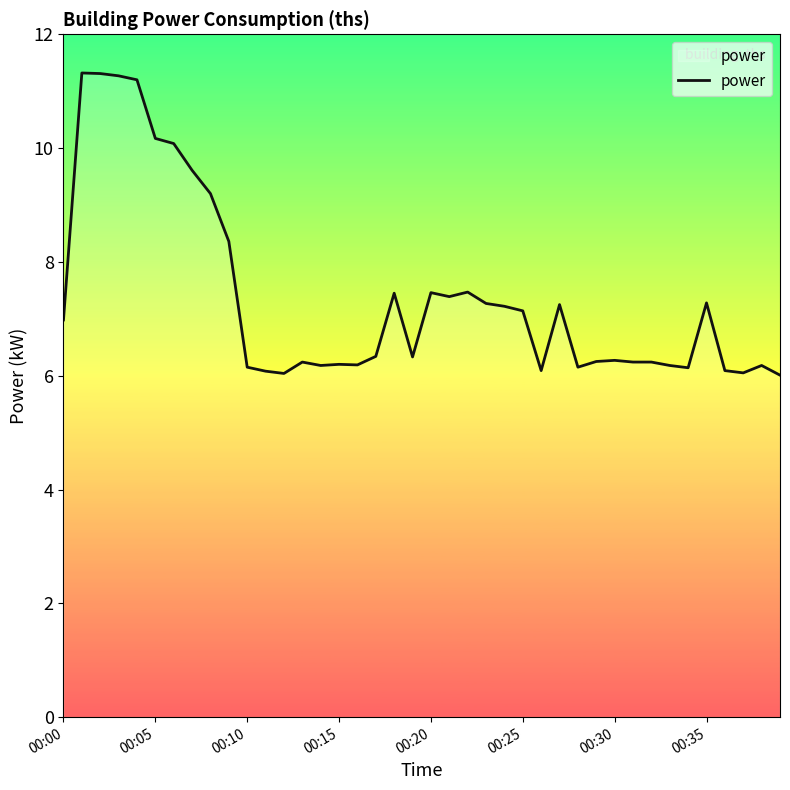

What is the smallest value displayed?

6.0